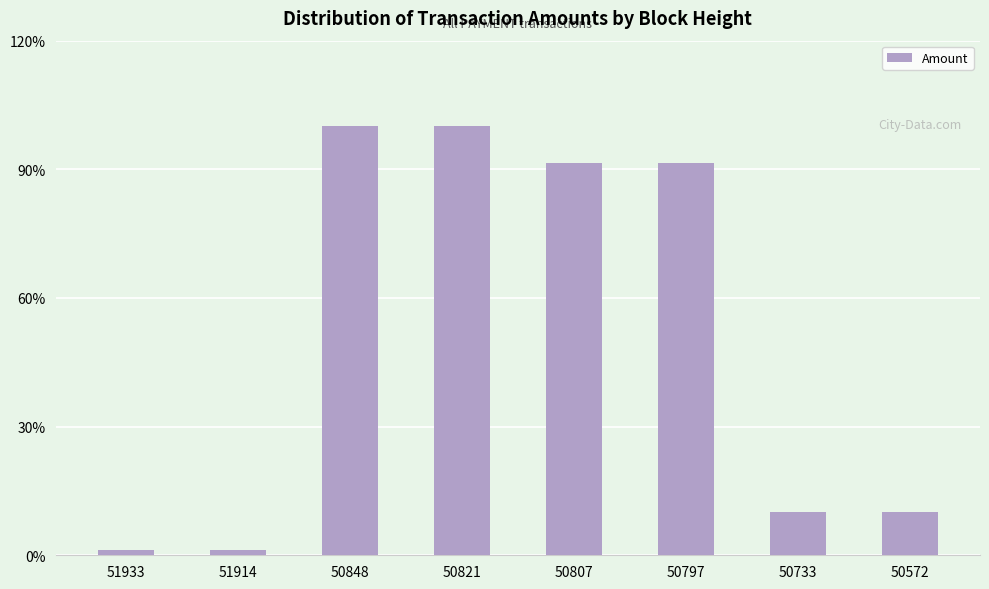

Does the chart contain any negative values?

No